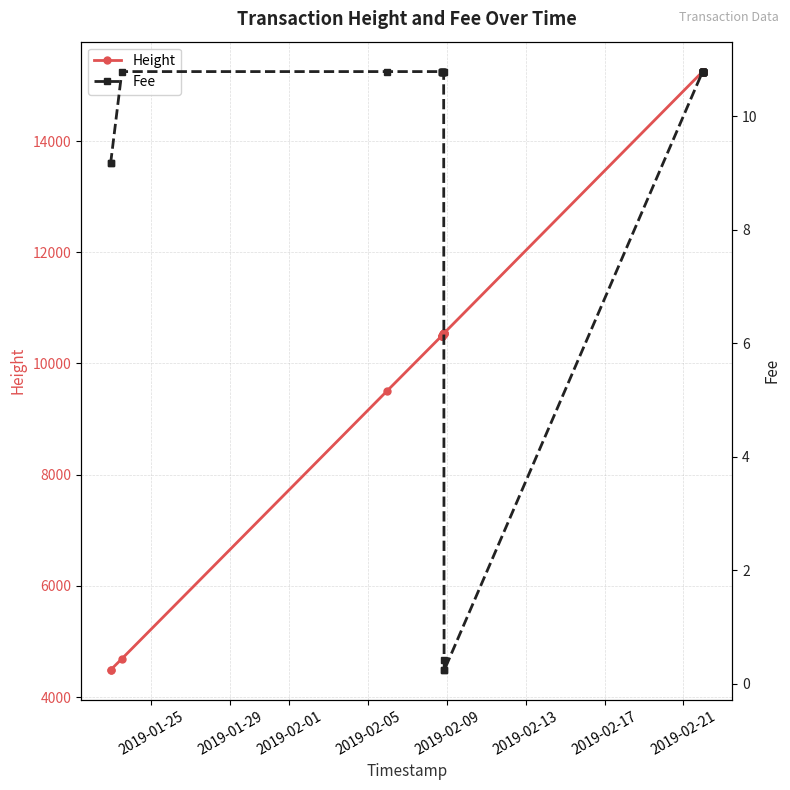

Count the number of data series in this chart.

2